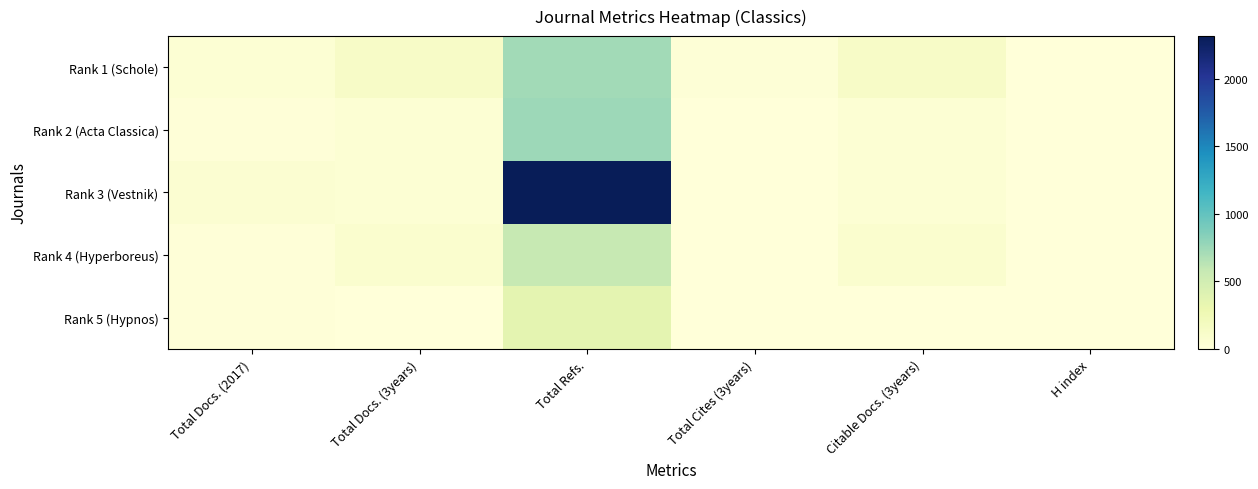

What is the total value across all series at Total Docs. (2017)?

147